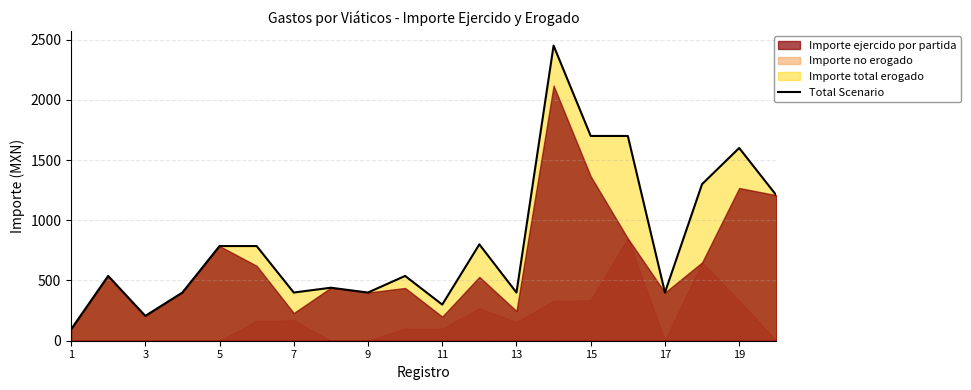

At which category does the chart reach its minimum across all series?

1